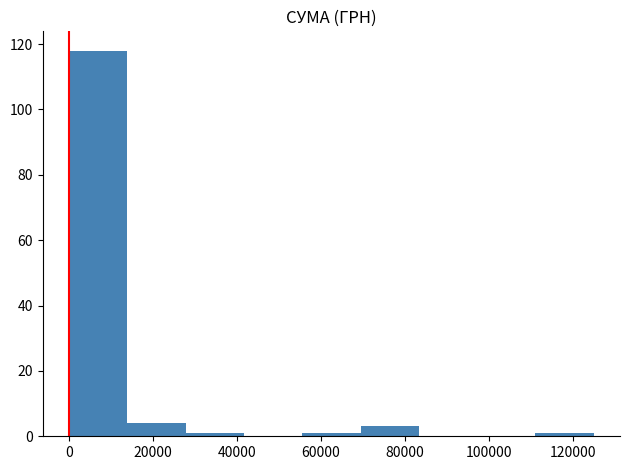

Reading left to right, transcribe this chart: for each bar, give the range it covers on the x-axis and its height. Neither the bar edges nor the heights are printed on the chart, so give them approximately, as read against the axes.

0 to 14000: 118
14000 to 28000: 4
28000 to 42000: under 2
42000 to 56000: 0
56000 to 70000: under 2
70000 to 84000: 4
84000 to 98000: 0
98000 to 112000: 0
112000 to 124000: under 2